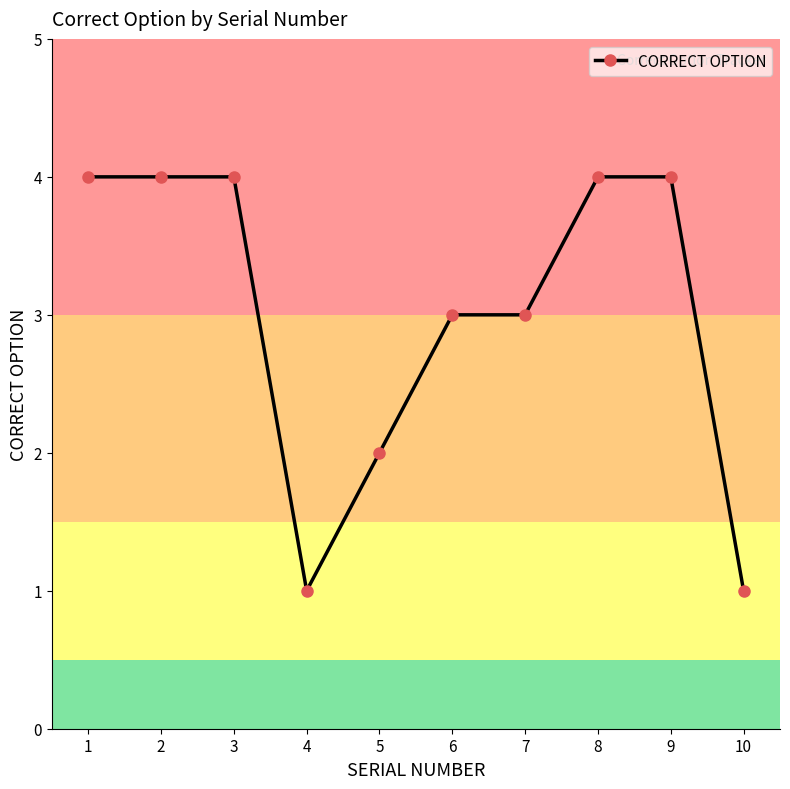

What is the ratio of the value at 7 to the value at 10?

3.0